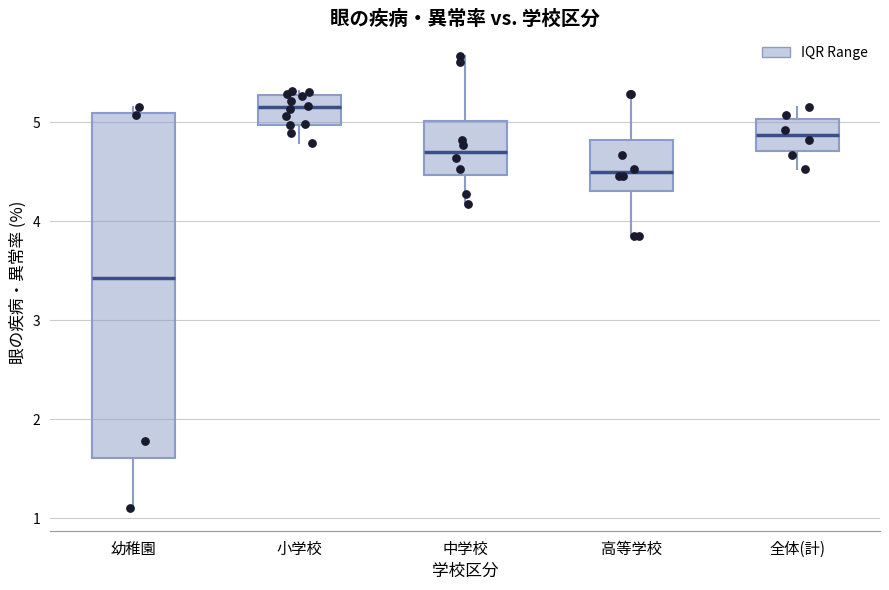

Where does the upper whisker of the box for 高等学校 end on the y-axis? The values are not printed on the chart, so give them approximately, as read against the axis.

5.3